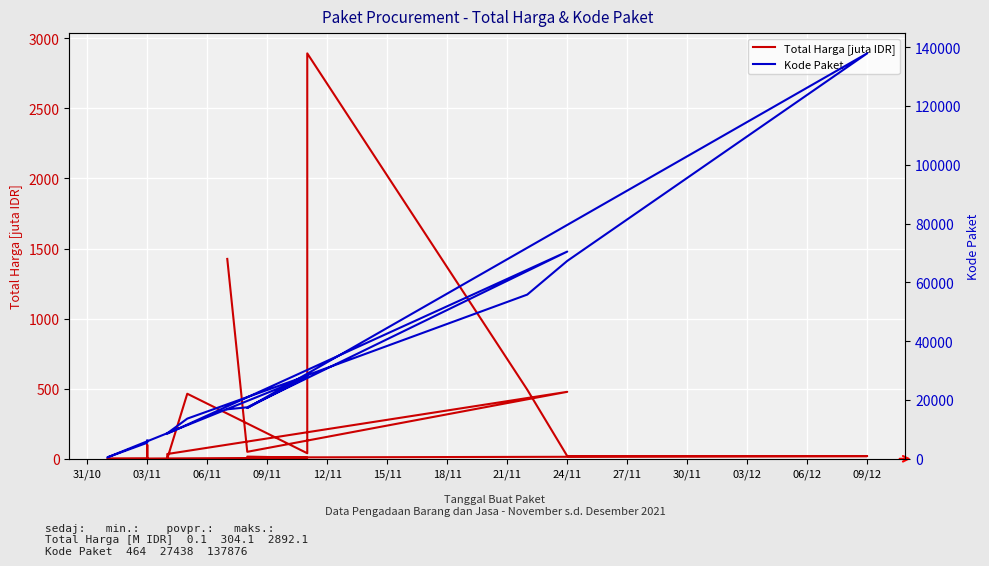

Rank the series at 03/11 from highest to lowest value.

Kode Paket, Total Harga [juta IDR]